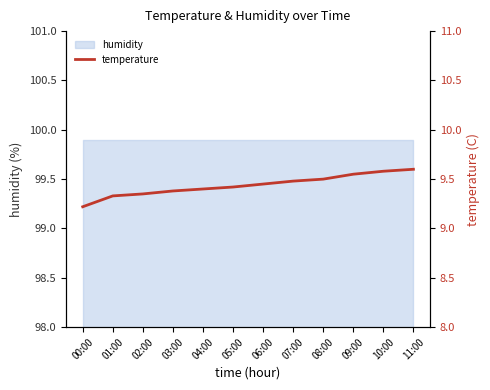

Which category has the highest value across all series?

11:00